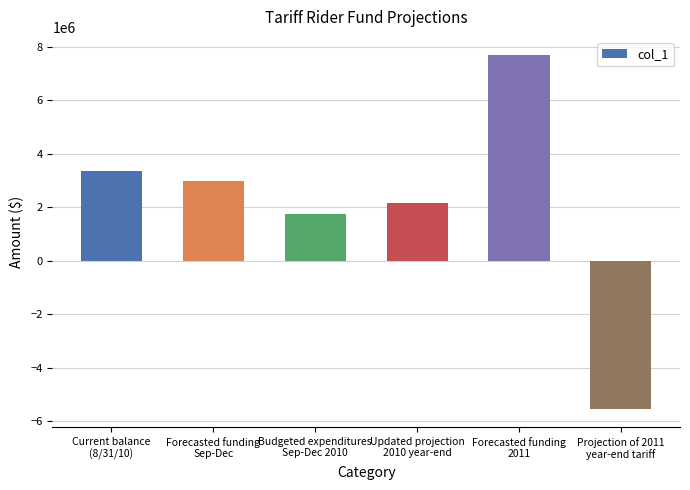

Rank the categories by value from highest to lowest.

Forecasted funding
2011, Current balance
(8/31/10), Forecasted funding
Sep-Dec, Updated projection
2010 year-end, Budgeted expenditures
Sep-Dec 2010, Projection of 2011
year-end tariff